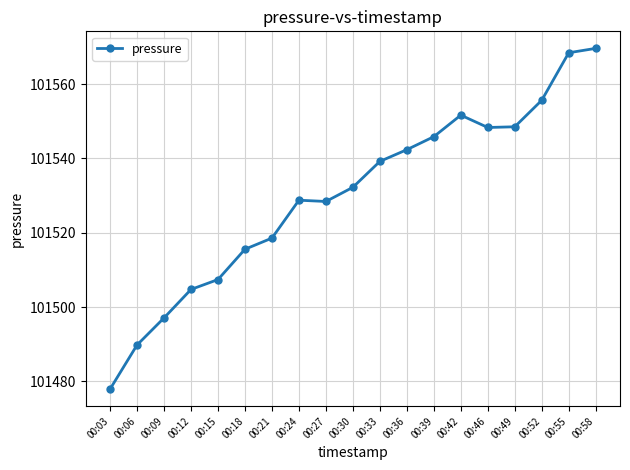

At which label does the data first exceed 101532?

00:30